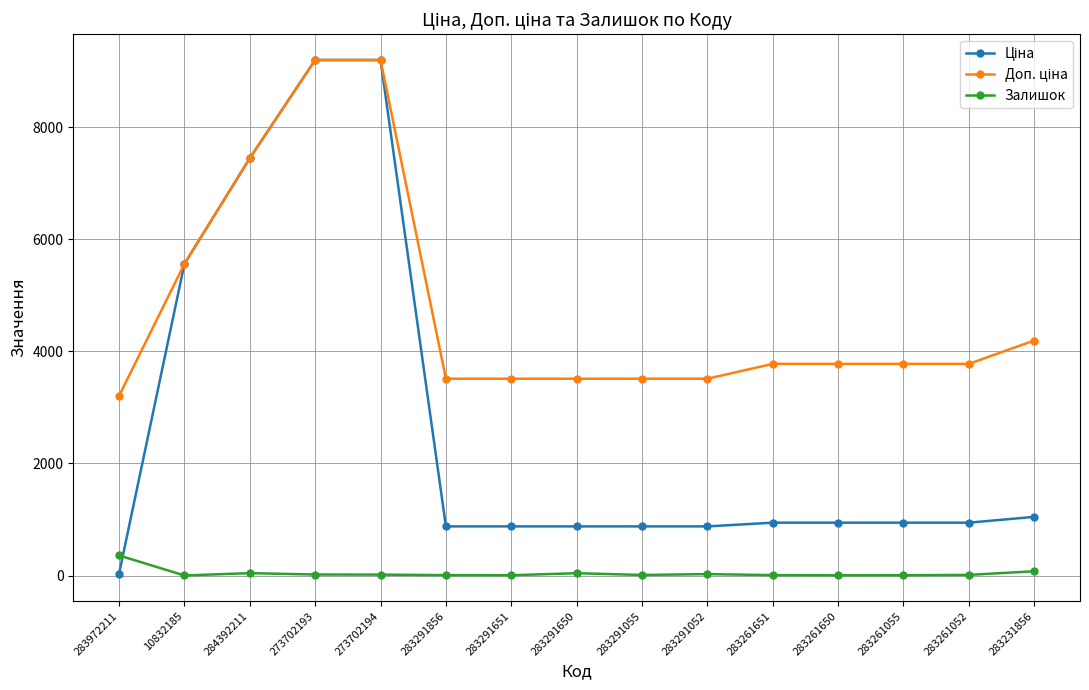

At how many categories does at least one series exceed 1329?

15